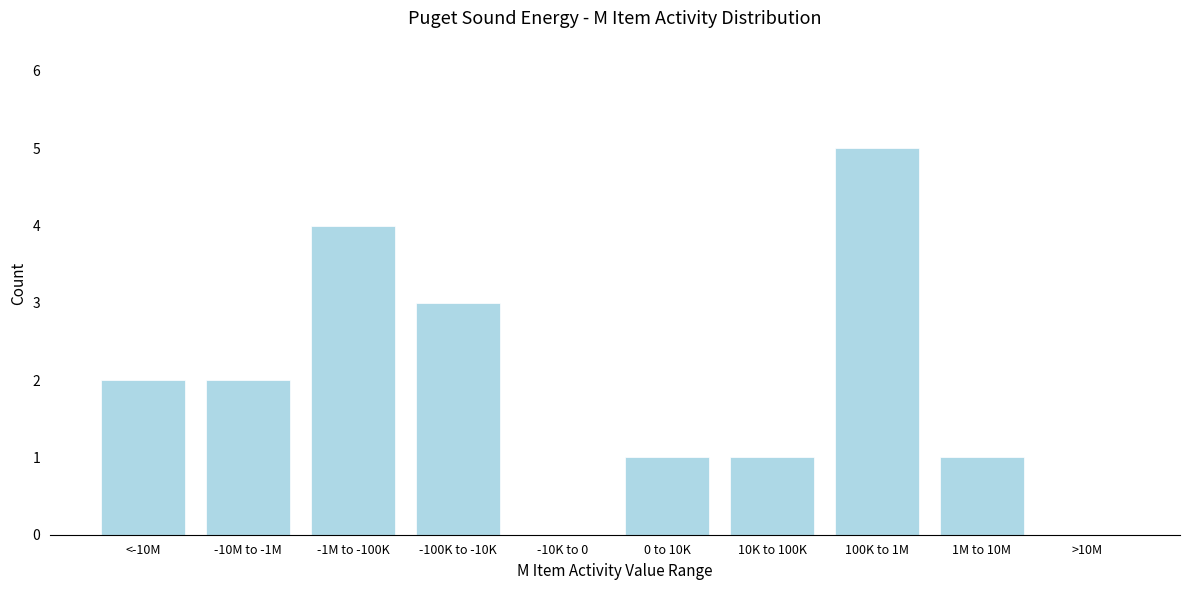

Reading right to left, extract all data points from this chart.

>10M=0	1M to 10M=1	100K to 1M=5	10K to 100K=1	0 to 10K=1	-10K to 0=0	-100K to -10K=3	-1M to -100K=4	-10M to -1M=2	<-10M=2